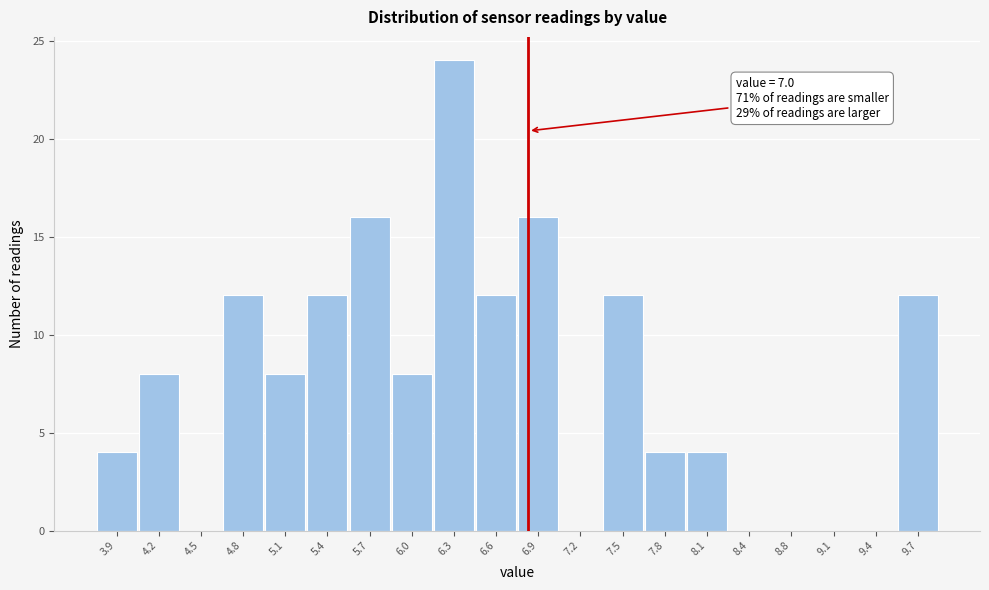

Reading right to left, what are all the values shown in this chart?

9.7=12	9.4=0	9.1=0	8.8=0	8.4=0	8.1=4	7.8=4	7.5=12	7.2=0	6.9=16	6.6=12	6.3=24	6.0=8	5.7=16	5.4=12	5.1=8	4.8=12	4.5=0	4.2=8	3.9=4